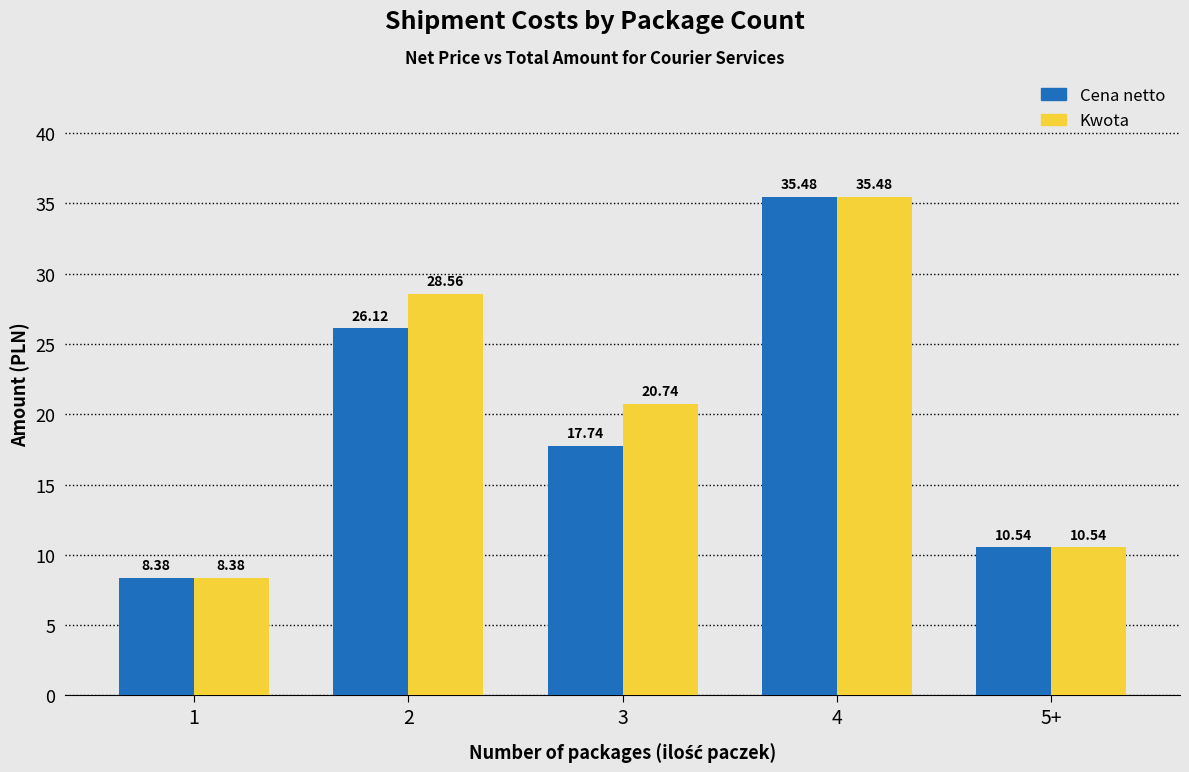

How many data points in Cena netto are less than 17?

2